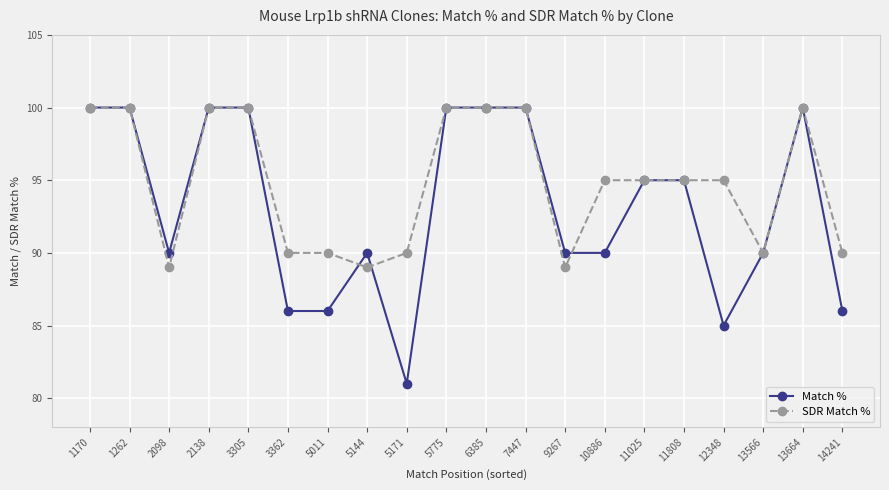

Which series has the largest total across all categories?

SDR Match %